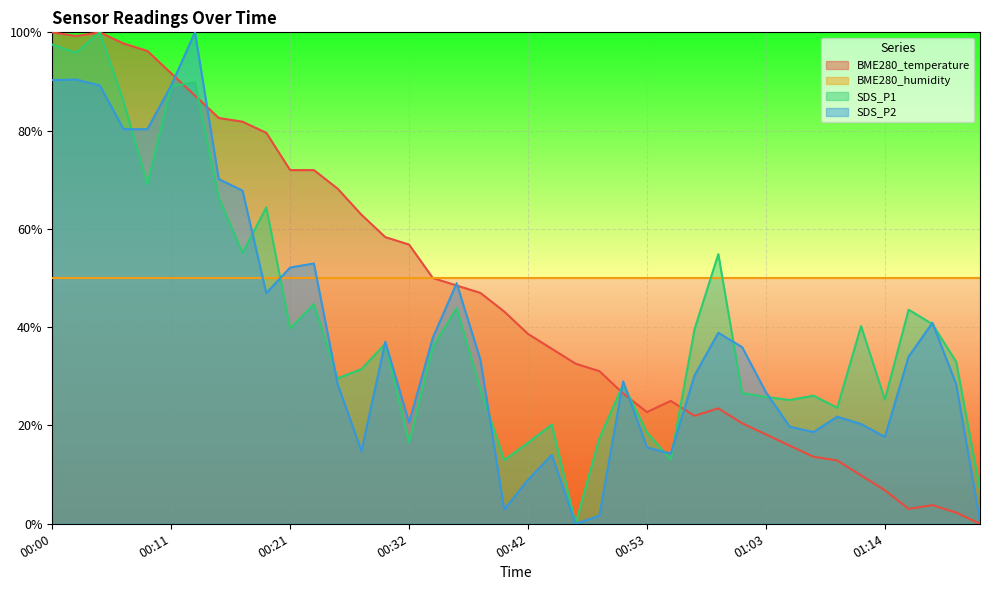

At how many categories does at least one series exceed 46?

40